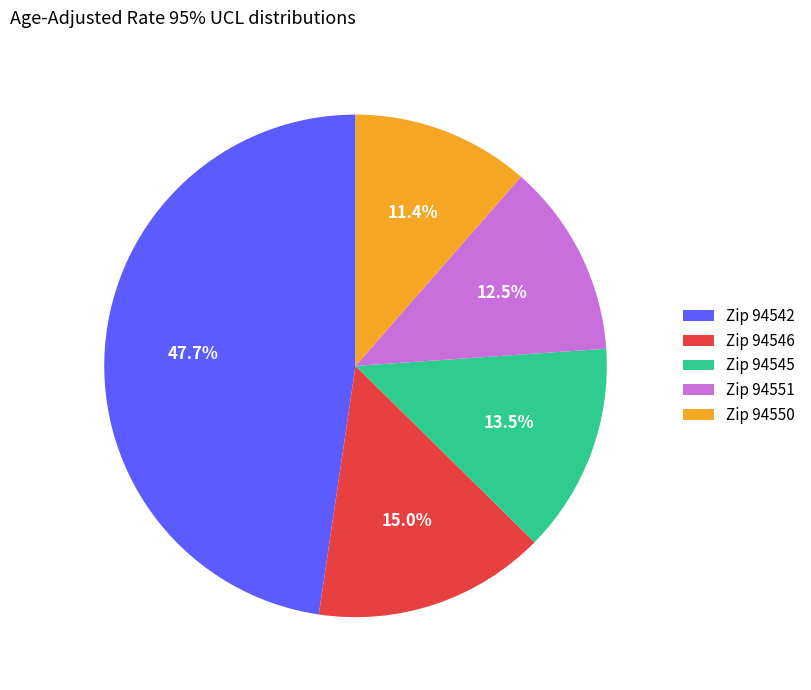

Approximately how many times larger is the value at Zip 94546 compared to Zip 94551?

1.2